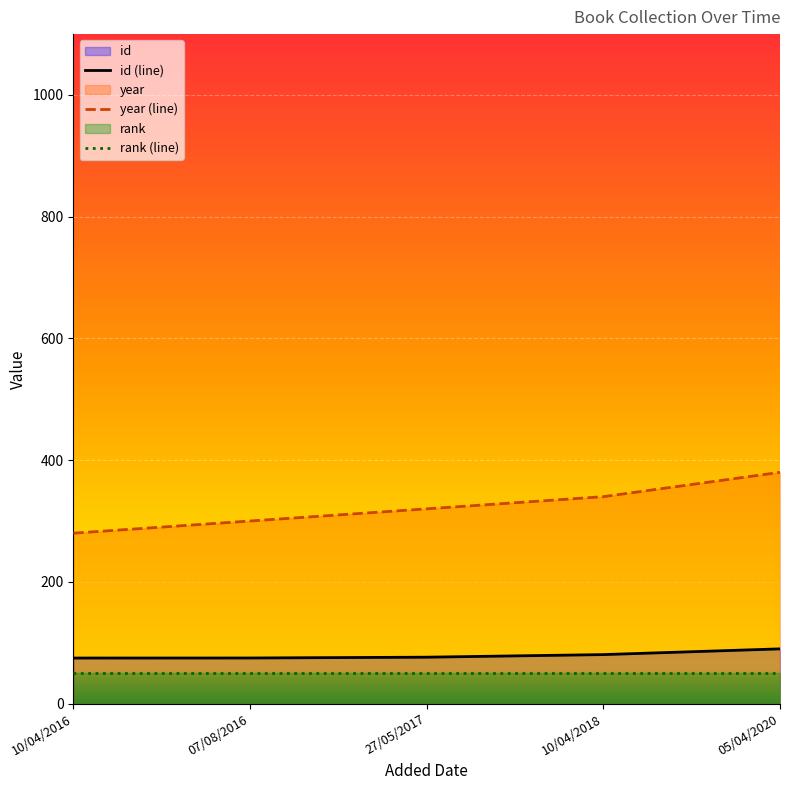

Which label corresponds to the largest value in the chart?

05/04/2020